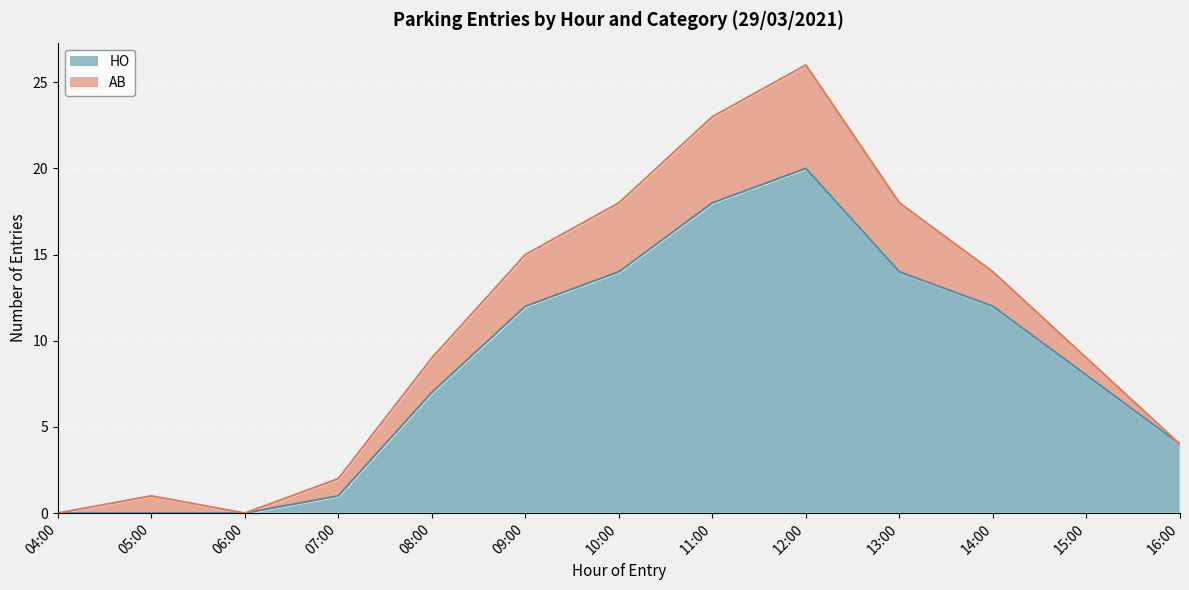

Reading left to right, list all the values displayed in this chart.

0	0	0	1	7	12	14	18	20	14	12	8	4